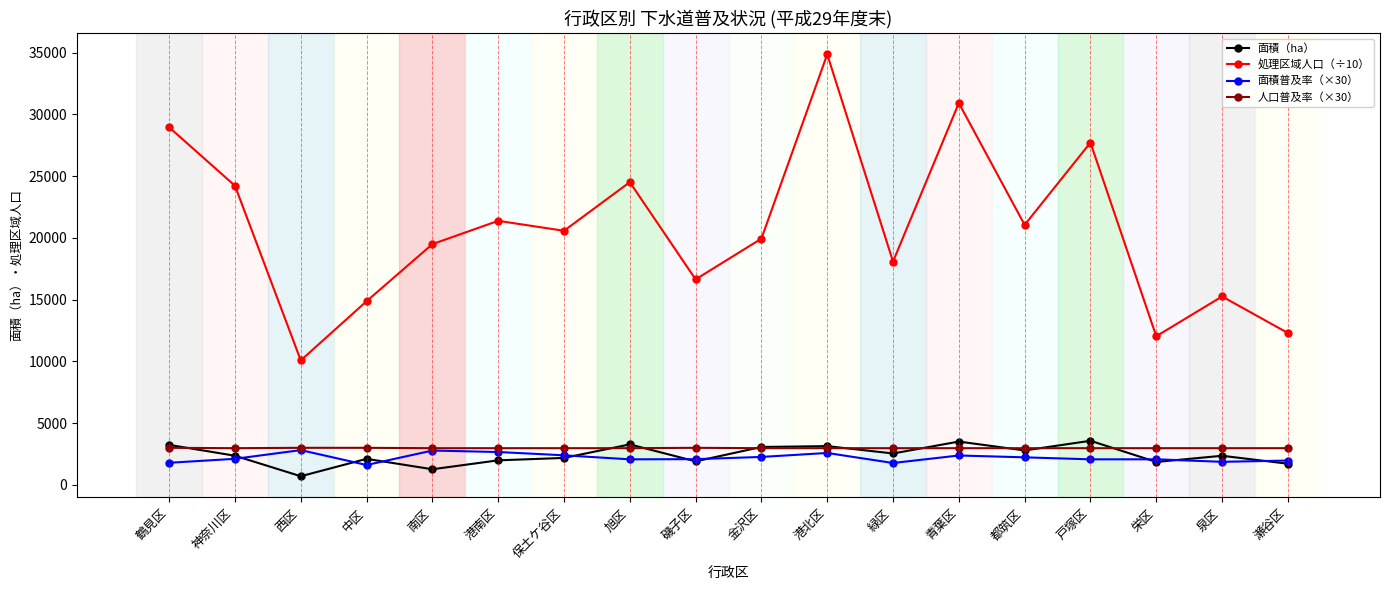

What is the sum of all 処理区域人口（÷10） values?

372964.6